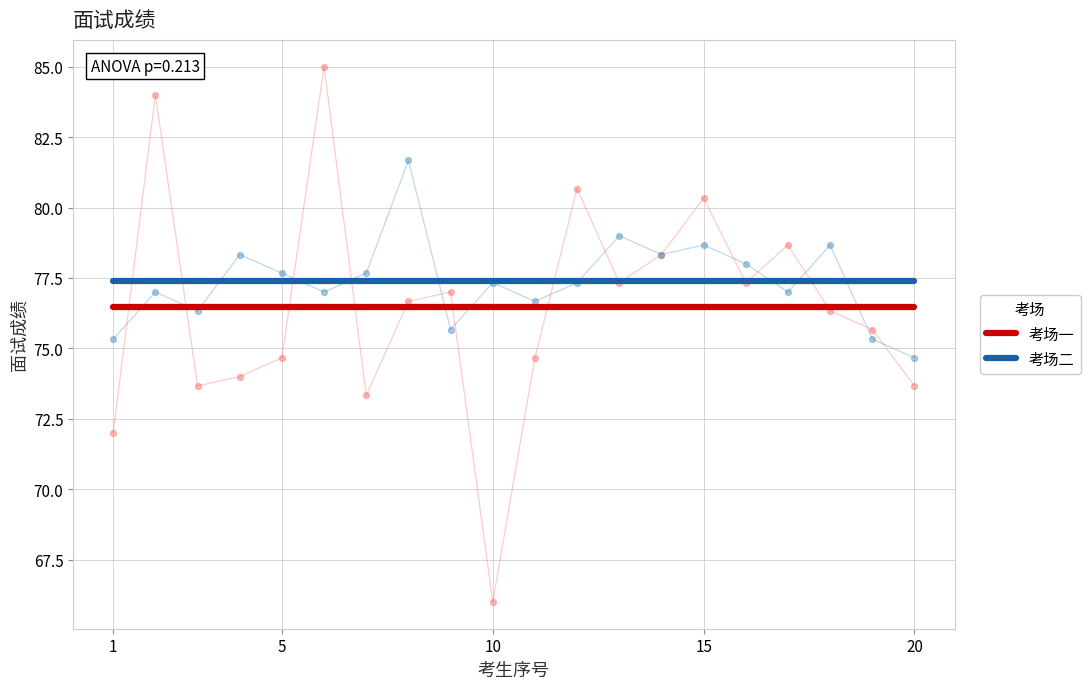

Which series has the largest total across all categories?

考场二